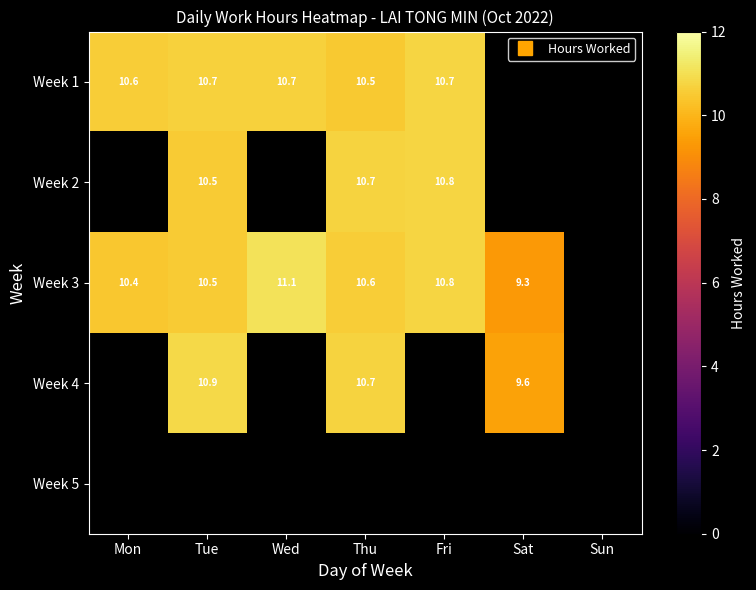

What is the maximum value shown in the chart?

11.1